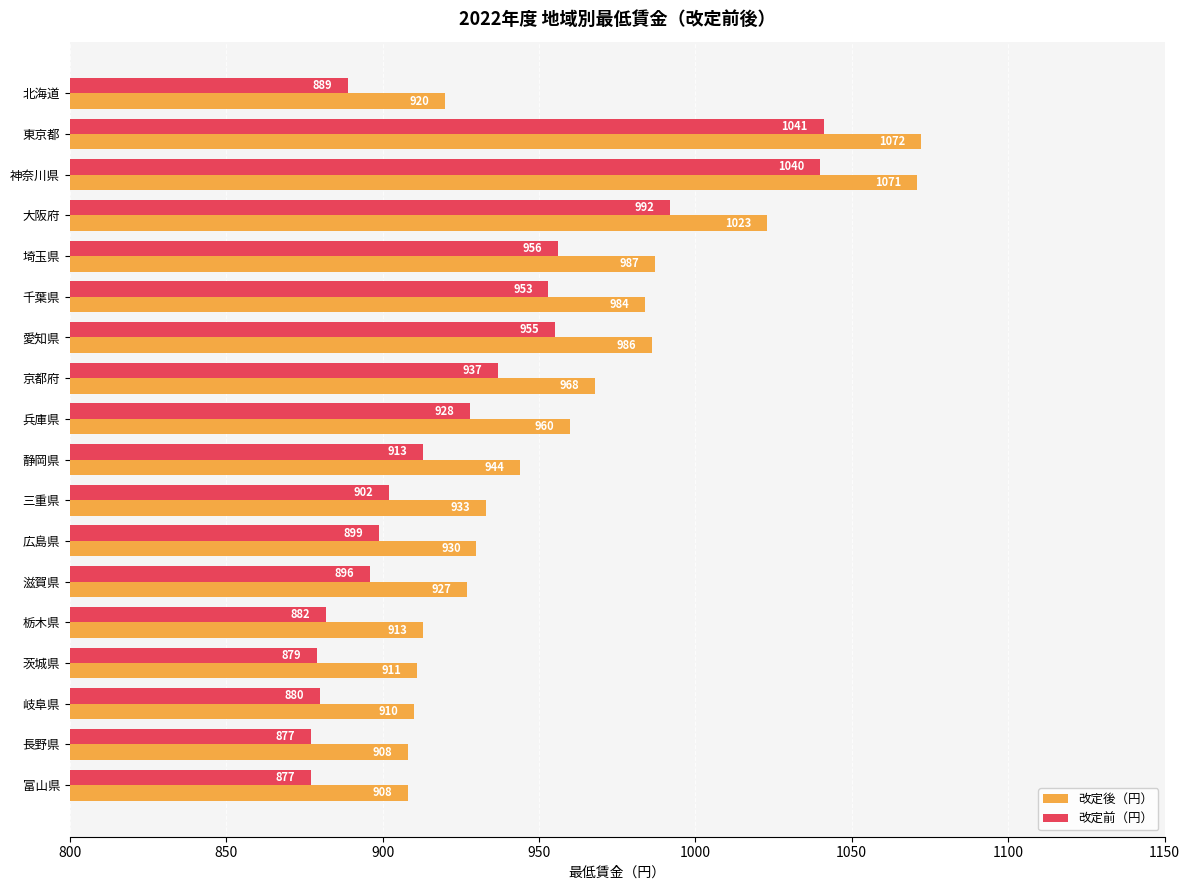

True or false: 改定後（円） has a value of 927 at 滋賀県.

True